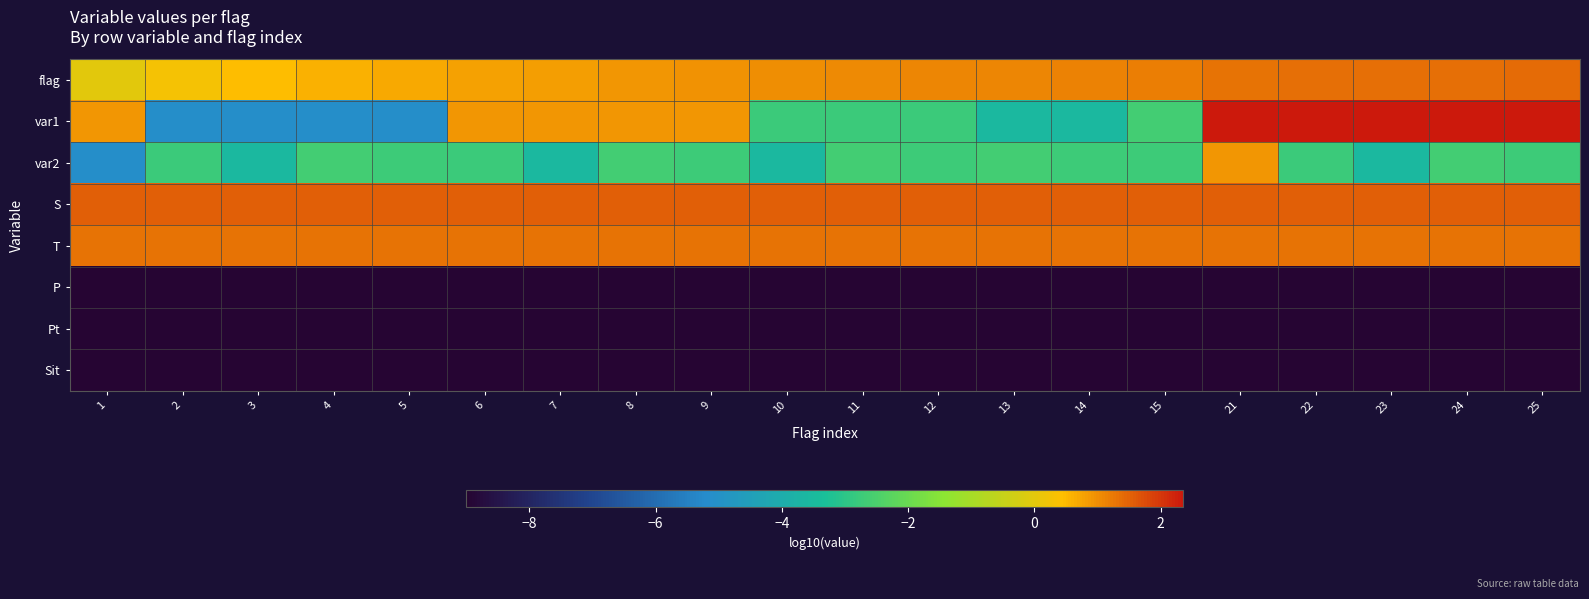

Reading right to left, transcribe all the data shown in this chart.

flag: 25=1.4	24=1.4	23=1.4	22=1.3	21=1.3	15=1.2	14=1.1	13=1.1	12=1.1	11=1.0	10=1.0	9=1.0	8=0.9	7=0.8	6=0.8	5=0.7	4=0.6	3=0.5	2=0.3	1=0.0
var1: 25=2.4	24=2.4	23=2.4	22=2.4	21=2.4	15=-2.6	14=-3.6	13=-3.6	12=-2.8	11=-2.8	10=-2.8	9=0.9	8=0.9	7=0.9	6=0.9	5=-5.1	4=-5.1	3=-5.1	2=-5.1	1=0.9
var2: 25=-2.7	24=-2.6	23=-3.6	22=-2.8	21=0.9	15=-2.7	14=-2.7	13=-2.6	12=-2.7	11=-2.6	10=-3.6	9=-2.7	8=-2.6	7=-3.6	6=-2.8	5=-2.7	4=-2.6	3=-3.6	2=-2.8	1=-5.1
S: 25=1.5	24=1.5	23=1.5	22=1.5	21=1.5	15=1.5	14=1.5	13=1.5	12=1.5	11=1.5	10=1.5	9=1.5	8=1.5	7=1.5	6=1.5	5=1.5	4=1.5	3=1.5	2=1.5	1=1.5
T: 25=1.3	24=1.3	23=1.3	22=1.3	21=1.3	15=1.3	14=1.3	13=1.3	12=1.3	11=1.3	10=1.3	9=1.3	8=1.3	7=1.3	6=1.3	5=1.3	4=1.3	3=1.3	2=1.3	1=1.3
P: 25=-9.0	24=-9.0	23=-9.0	22=-9.0	21=-9.0	15=-9.0	14=-9.0	13=-9.0	12=-9.0	11=-9.0	10=-9.0	9=-9.0	8=-9.0	7=-9.0	6=-9.0	5=-9.0	4=-9.0	3=-9.0	2=-9.0	1=-9.0
Pt: 25=-9.0	24=-9.0	23=-9.0	22=-9.0	21=-9.0	15=-9.0	14=-9.0	13=-9.0	12=-9.0	11=-9.0	10=-9.0	9=-9.0	8=-9.0	7=-9.0	6=-9.0	5=-9.0	4=-9.0	3=-9.0	2=-9.0	1=-9.0
Sit: 25=-9.0	24=-9.0	23=-9.0	22=-9.0	21=-9.0	15=-9.0	14=-9.0	13=-9.0	12=-9.0	11=-9.0	10=-9.0	9=-9.0	8=-9.0	7=-9.0	6=-9.0	5=-9.0	4=-9.0	3=-9.0	2=-9.0	1=-9.0